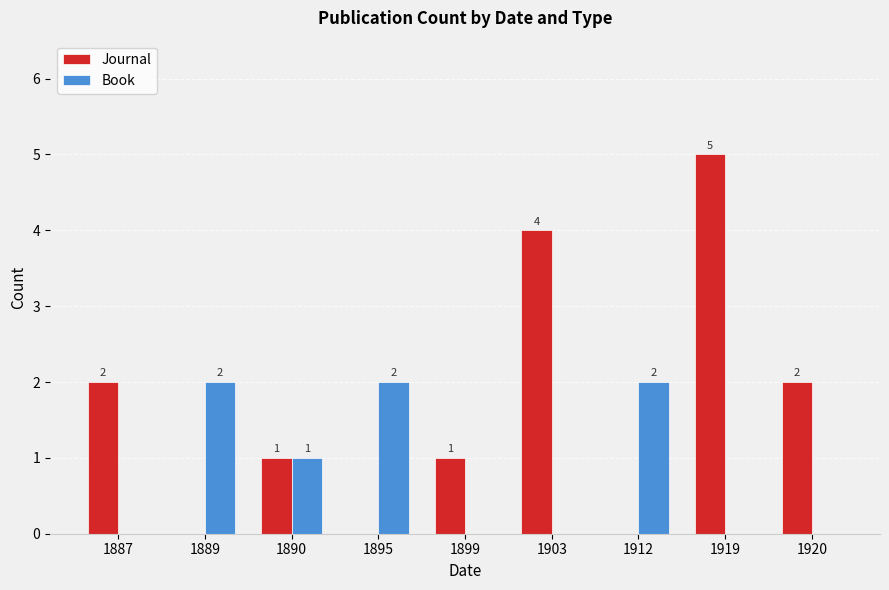

What value does the Journal series have at 1919?

5